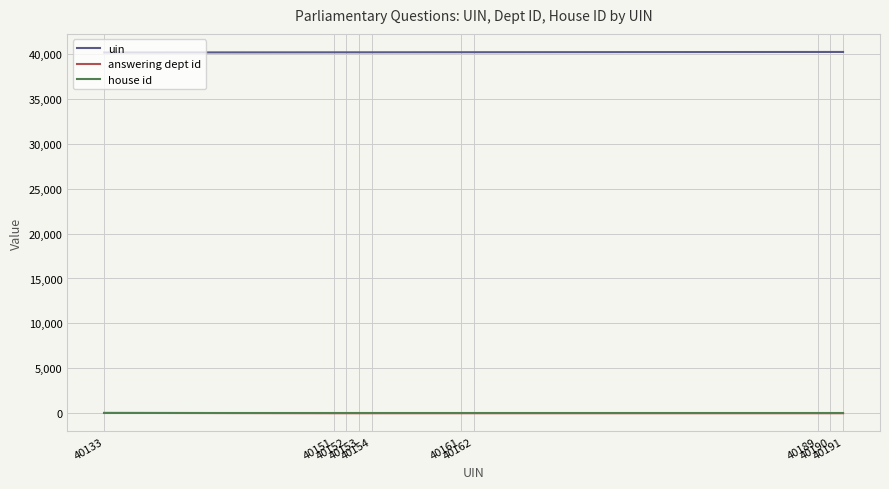

What is the lowest value of the answering dept id series?

17